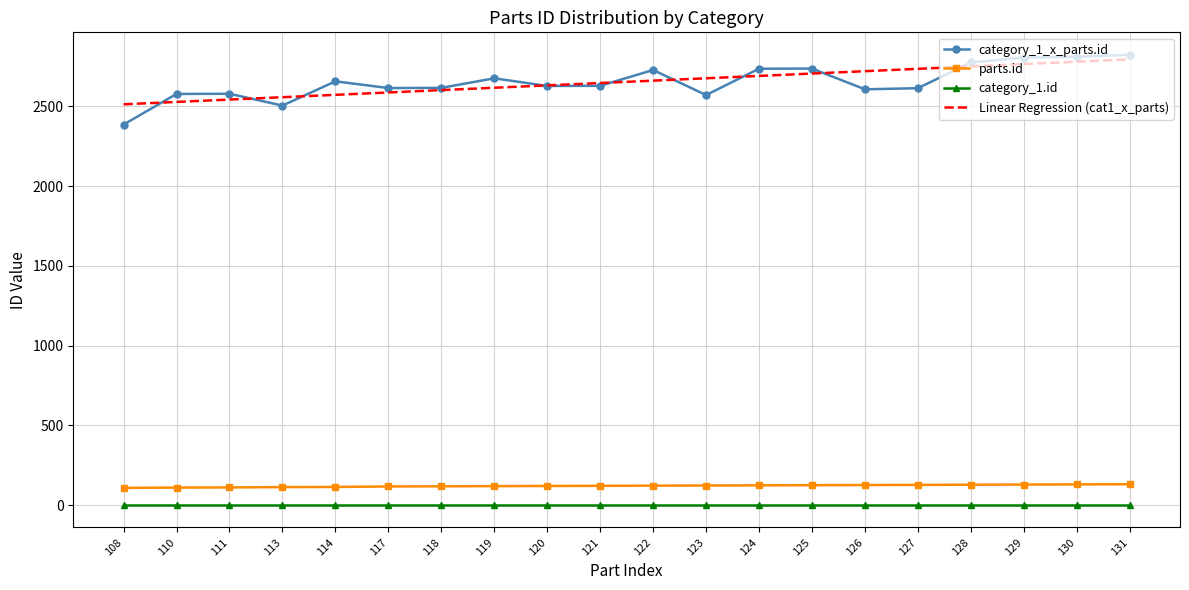

True or false: Linear Regression (cat1_x_parts) and parts.id intersect in this chart.

False